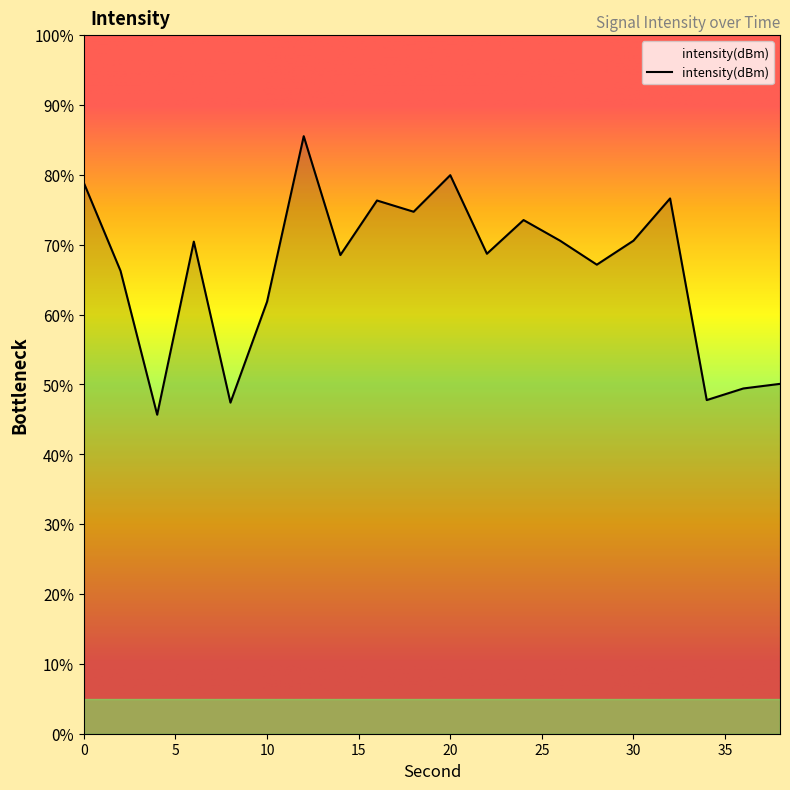

The value at 28 is -121.5. True or false?

True